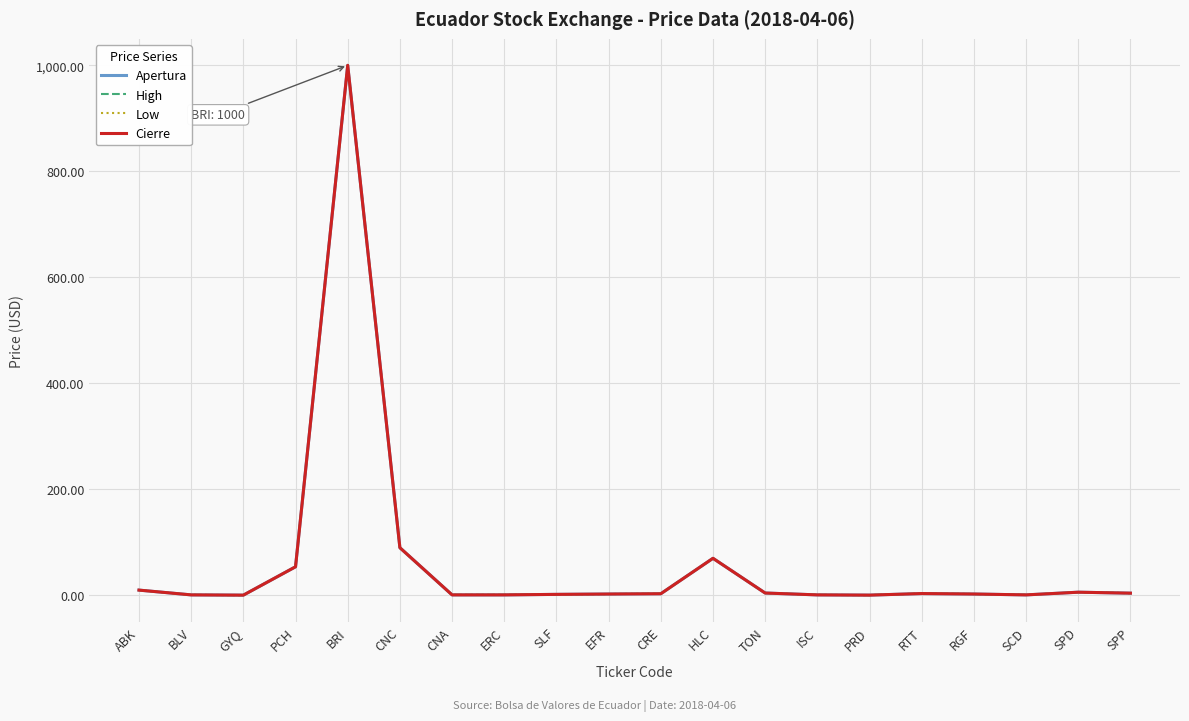

At which category does the chart reach its minimum across all series?

GYQ